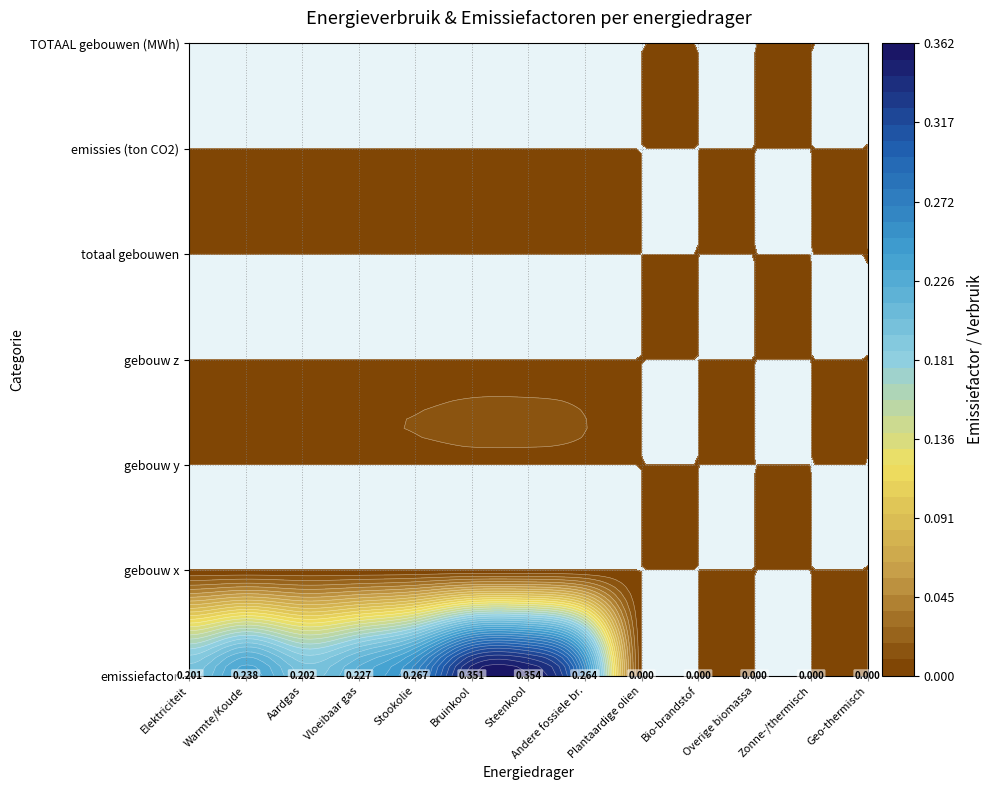

Reading left to right, what are all the values shown in this chart?

Elektriciteit: 0=0.2	1=0.0	2=0.0	3=0.0	4=0.0	5=0.0	6=0.0
Warmte/Koude: 0=0.2	1=0.0	2=0.0	3=0.0	4=0.0	5=0.0	6=0.0
Aardgas: 0=0.2	1=0.0	2=0.0	3=0.0	4=0.0	5=0.0	6=0.0
Vloeibaar gas: 0=0.2	1=0.0	2=0.0	3=0.0	4=0.0	5=0.0	6=0.0
Stookolie: 0=0.3	1=0.0	2=0.0	3=0.0	4=0.0	5=0.0	6=0.0
Bruinkool: 0=0.4	1=0.0	2=0.0	3=0.0	4=0.0	5=0.0	6=0.0
Steenkool: 0=0.4	1=0.0	2=0.0	3=0.0	4=0.0	5=0.0	6=0.0
Andere fossiele br.: 0=0.3	1=0.0	2=0.0	3=0.0	4=0.0	5=0.0	6=0.0
Plantaardige olien: 0=0.0	1=0.0	2=0.0	3=0.0	4=0.0	5=0.0	6=0.0
Bio-brandstof: 0=0.0	1=0.0	2=0.0	3=0.0	4=0.0	5=0.0	6=0.0
Overige biomassa: 0=0.0	1=0.0	2=0.0	3=0.0	4=0.0	5=0.0	6=0.0
Zonne-/thermisch: 0=0.0	1=0.0	2=0.0	3=0.0	4=0.0	5=0.0	6=0.0
Geo-thermisch: 0=0.0	1=0.0	2=0.0	3=0.0	4=0.0	5=0.0	6=0.0